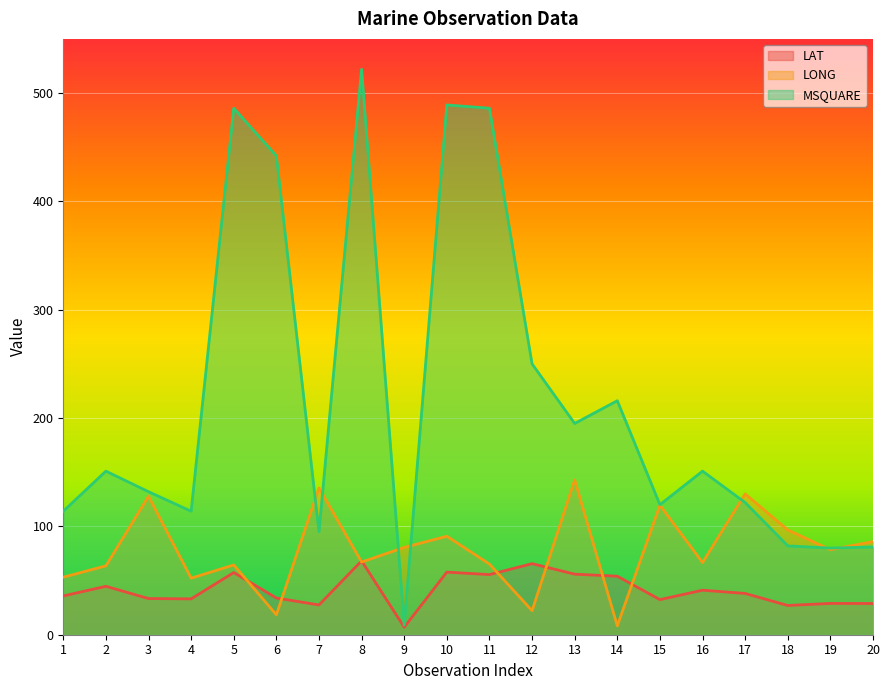

Rank the series by their maximum value, from lowest to highest.

LAT, LONG, MSQUARE